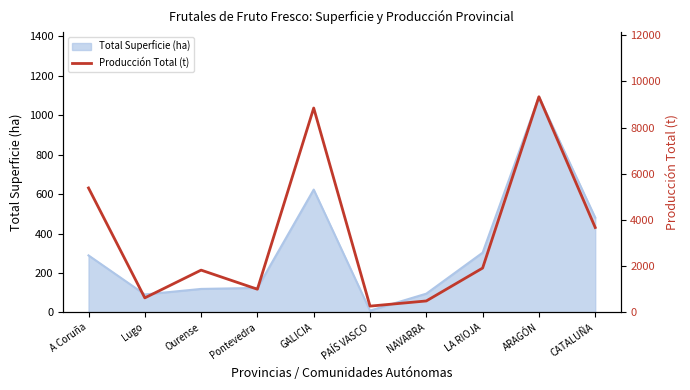

What is the label of the 3rd point from the right?

LA RIOJA